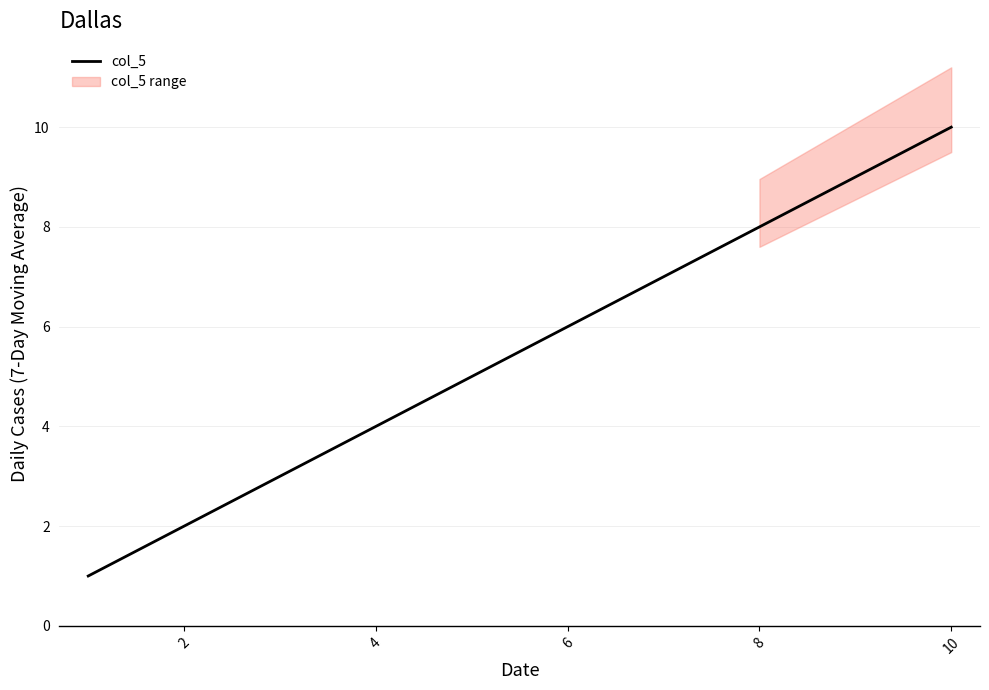

True or false: the data has more than 1 interior local peaks.

False